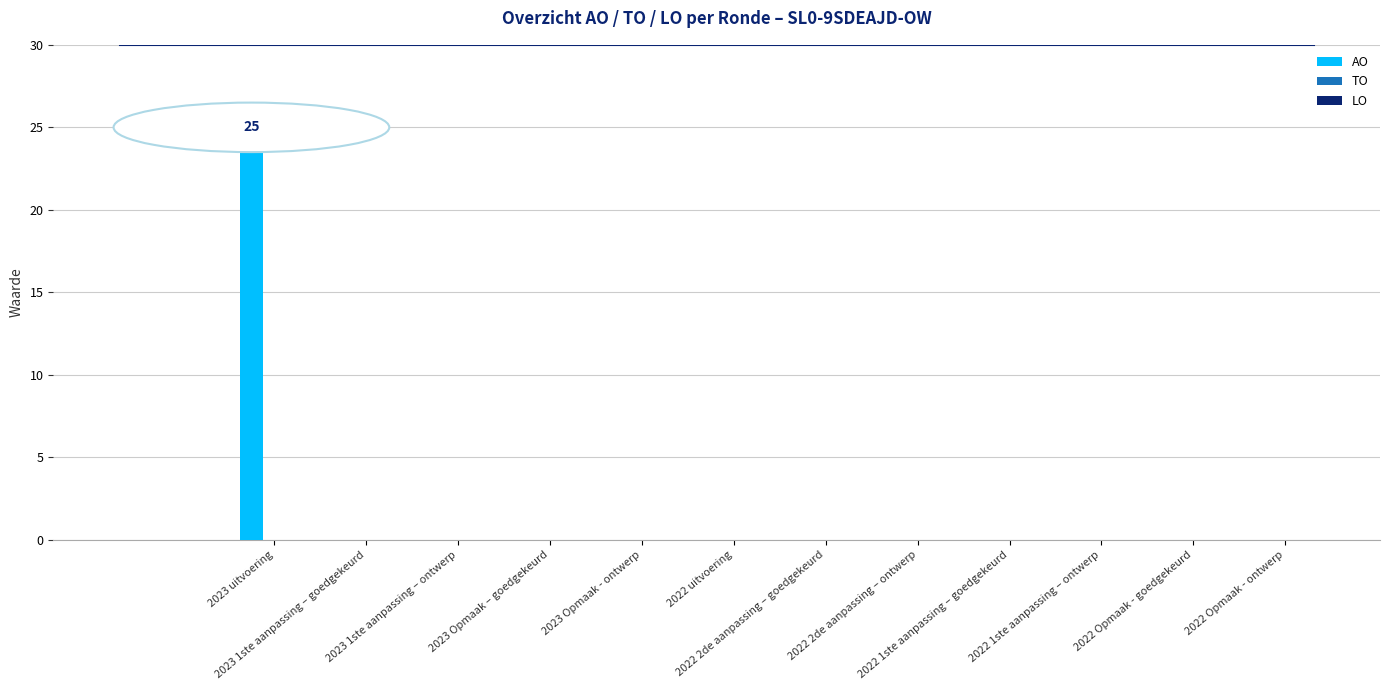

What is the sum of all values?

25